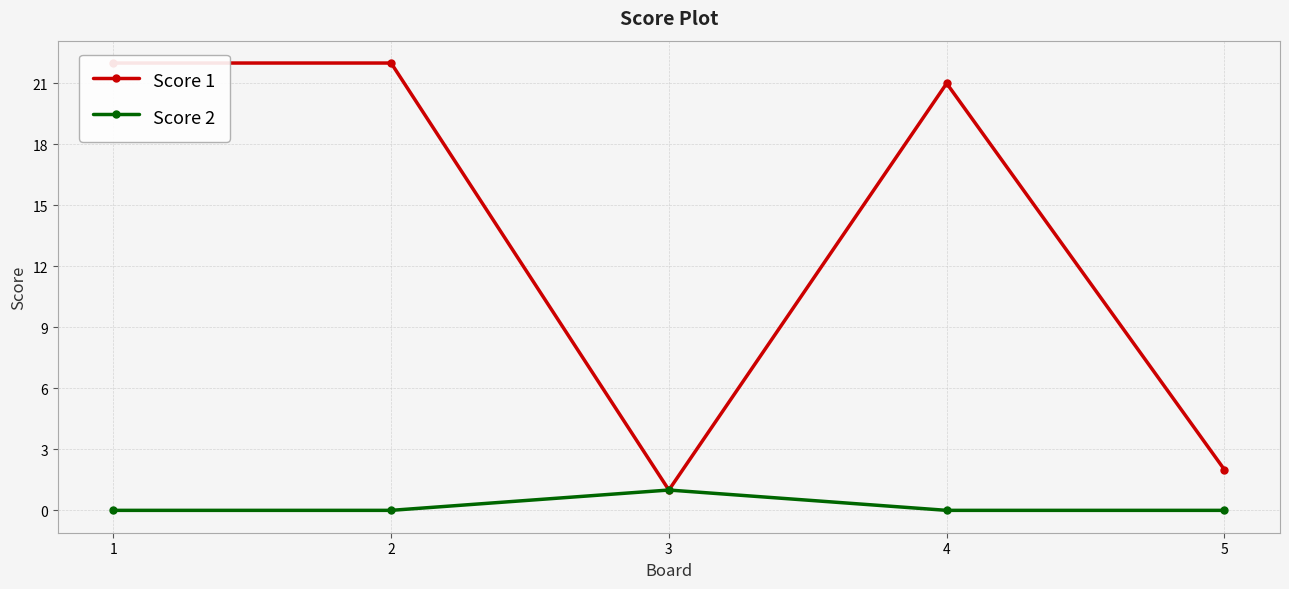

At which category is the sum across all series the highest?

1